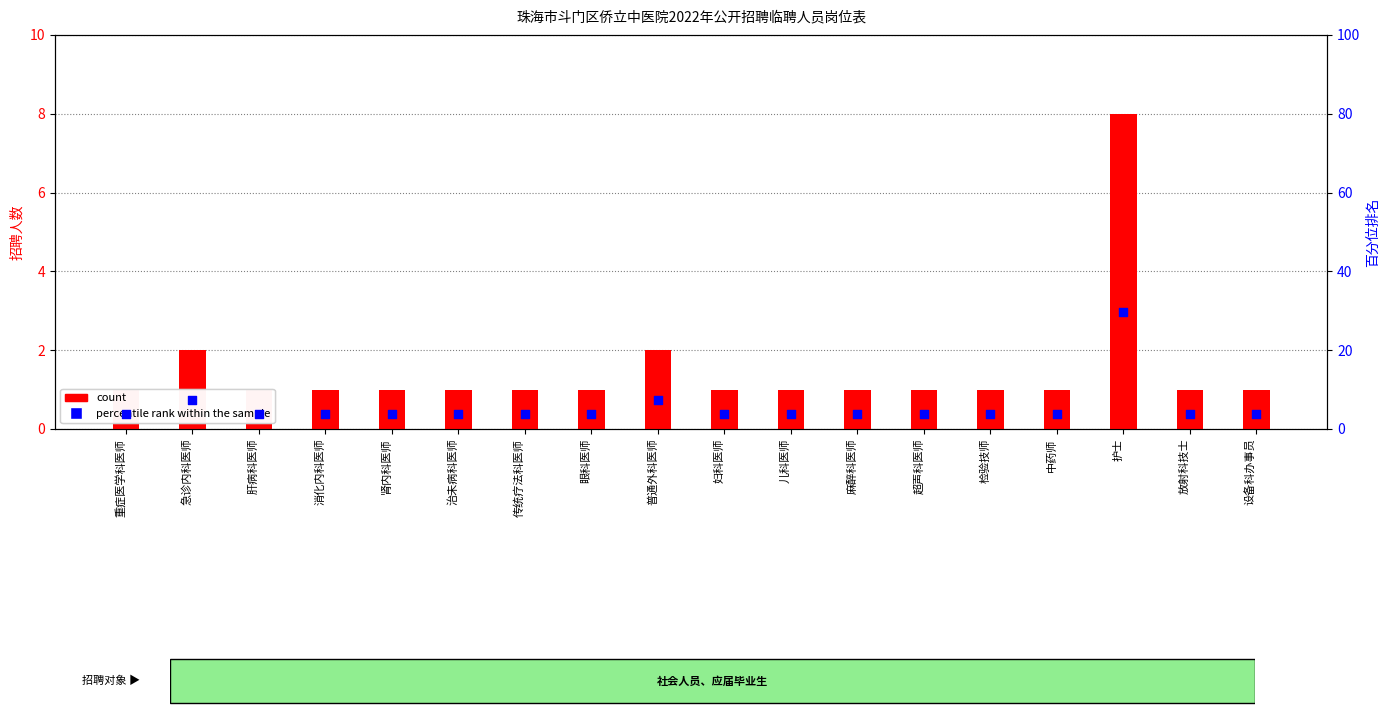

What is the total value across all series at 中药师?

4.7